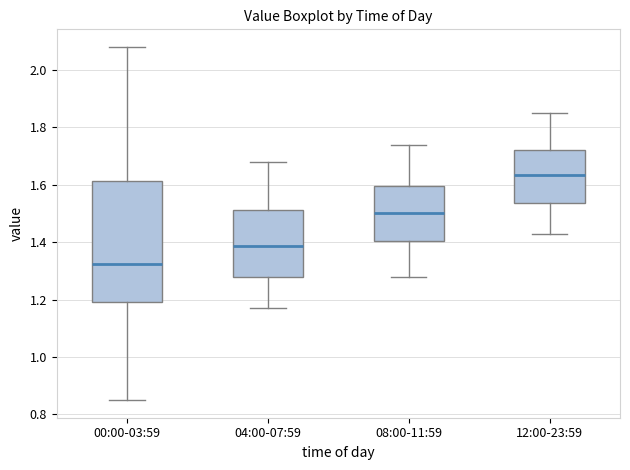

Where is the lower edge of the box for 04:00-07:59 on the y-axis? The values are not printed on the chart, so give them approximately, as read against the axis.

1.28